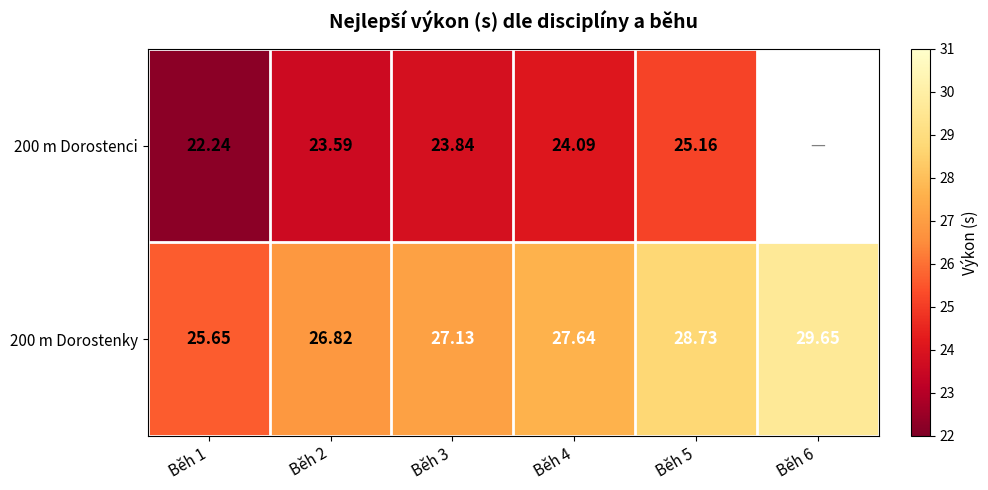

Is the value of 200 m Dorostenci at Běh 3 greater than the value of 200 m Dorostenky at Běh 4?

No